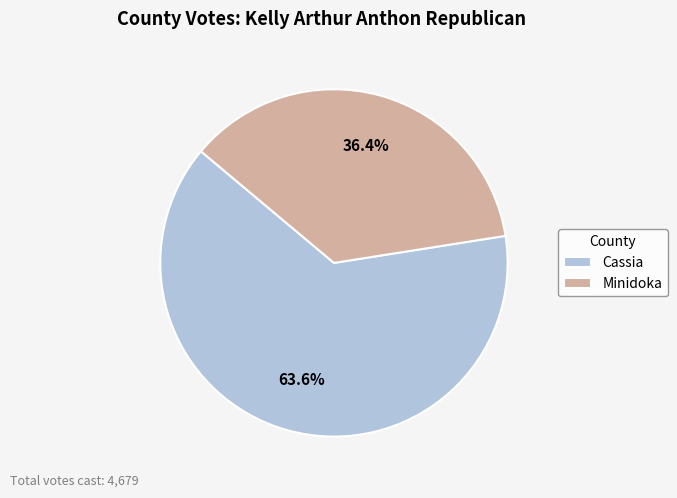

What is the ratio of the value at Cassia to the value at Minidoka?

1.7